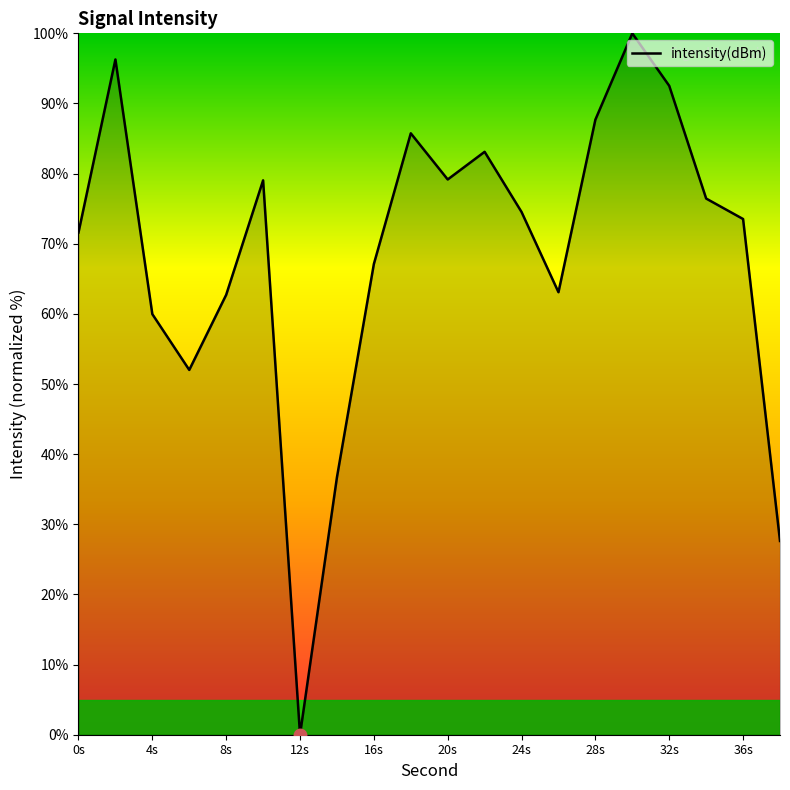

What is the maximum value shown in the chart?

100.0